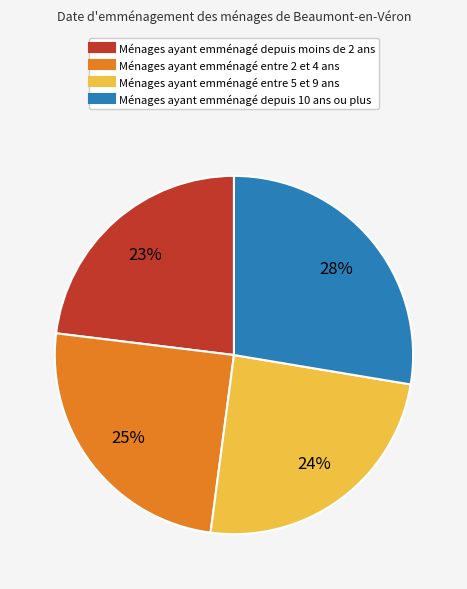

Does any single category account for the majority?

No